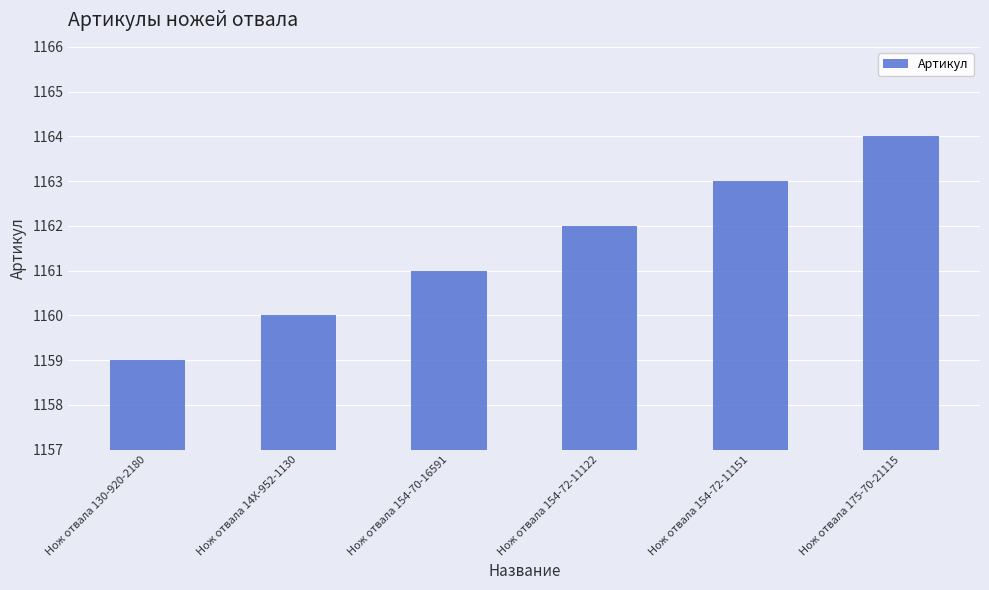

Reading left to right, transcribe all the data shown in this chart.

Нож отвала 130-920-2180=1159	Нож отвала 14X-952-1130=1160	Нож отвала 154-70-16591=1161	Нож отвала 154-72-11122=1162	Нож отвала 154-72-11151=1163	Нож отвала 175-70-21115=1164